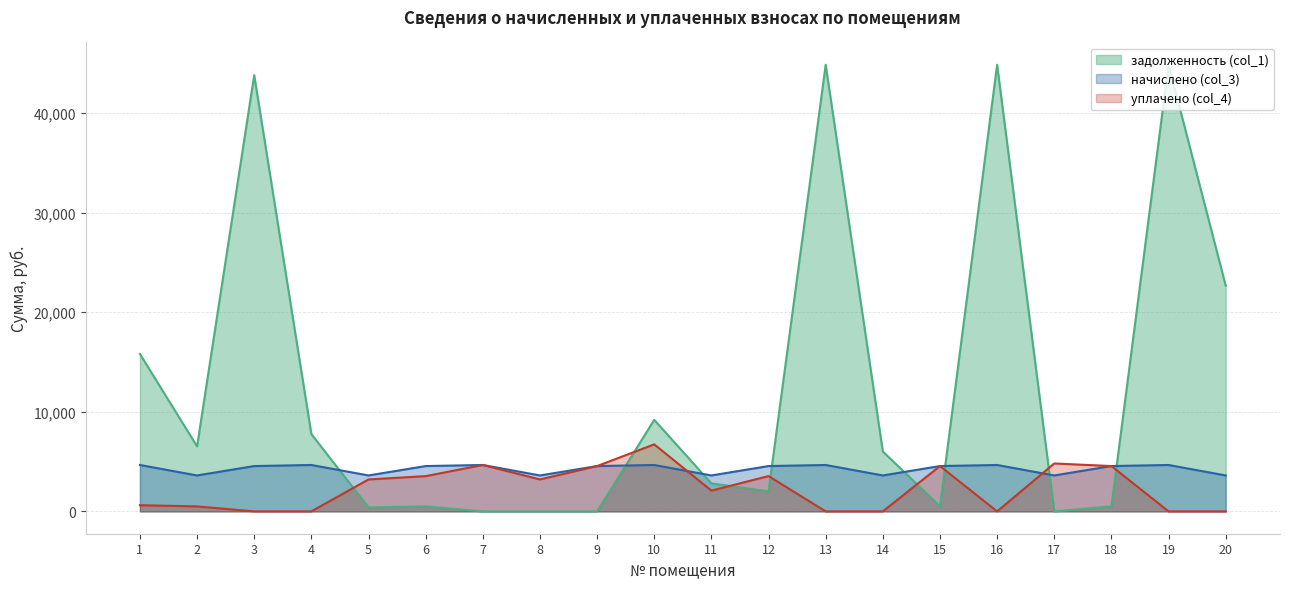

Rank the series by their average value, from lowest to highest.

уплачено (col_4), начислено (col_3), задолженность (col_1)